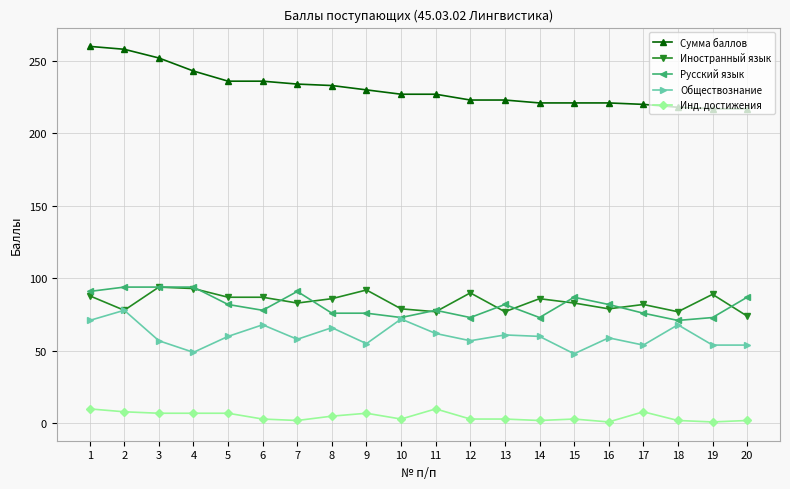

Which series has the largest total across all categories?

Сумма баллов